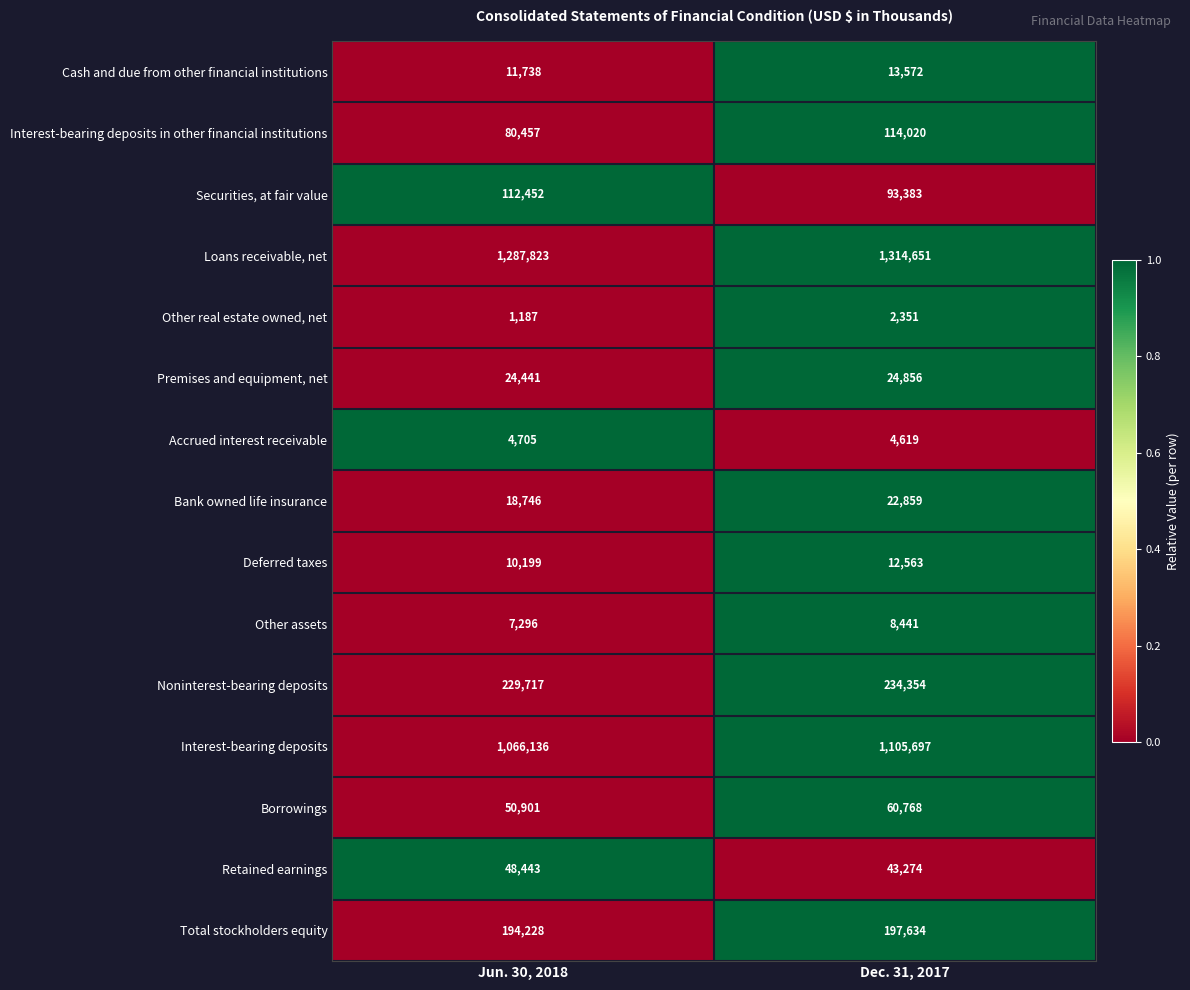

Is it true that Other assets equals 14955 at Dec. 31, 2017?

False